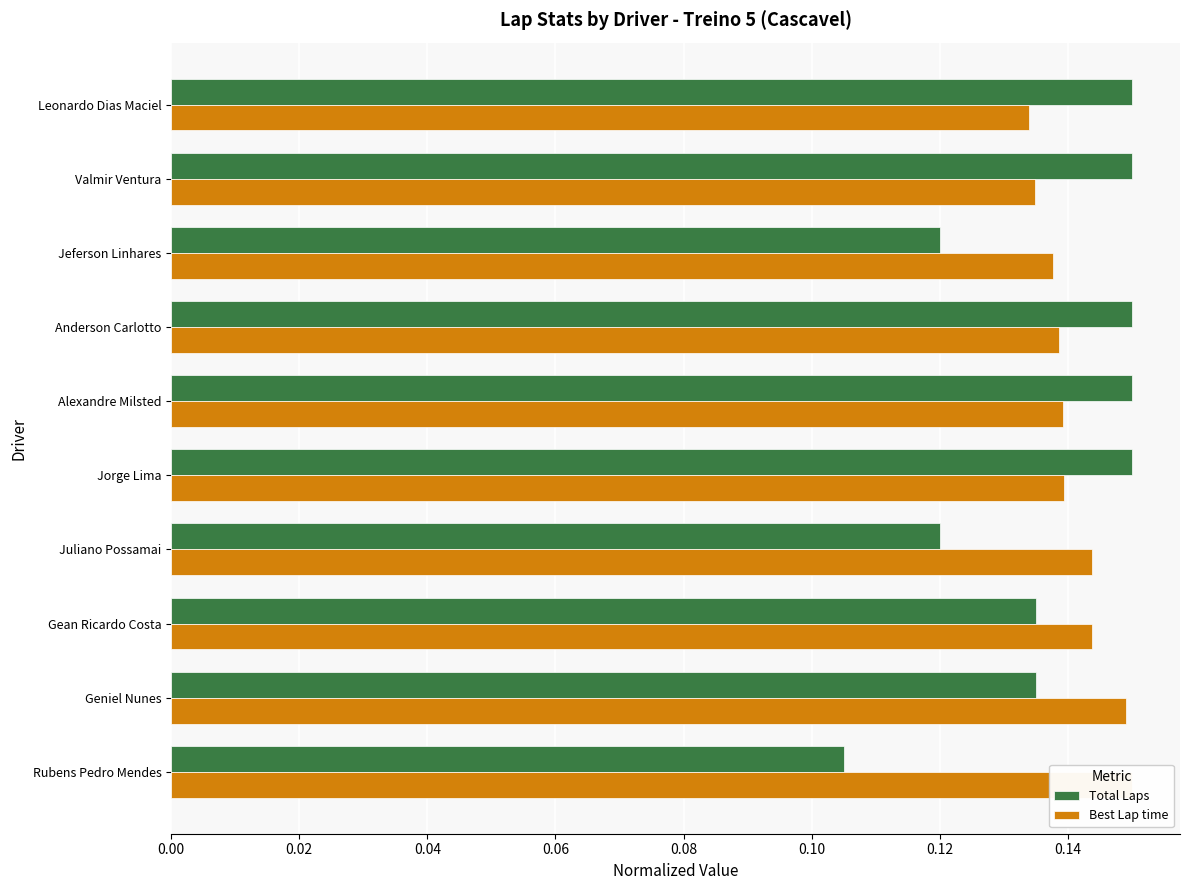

Which series changed the most between Leonardo Dias Maciel and Gean Ricardo Costa?

Total Laps